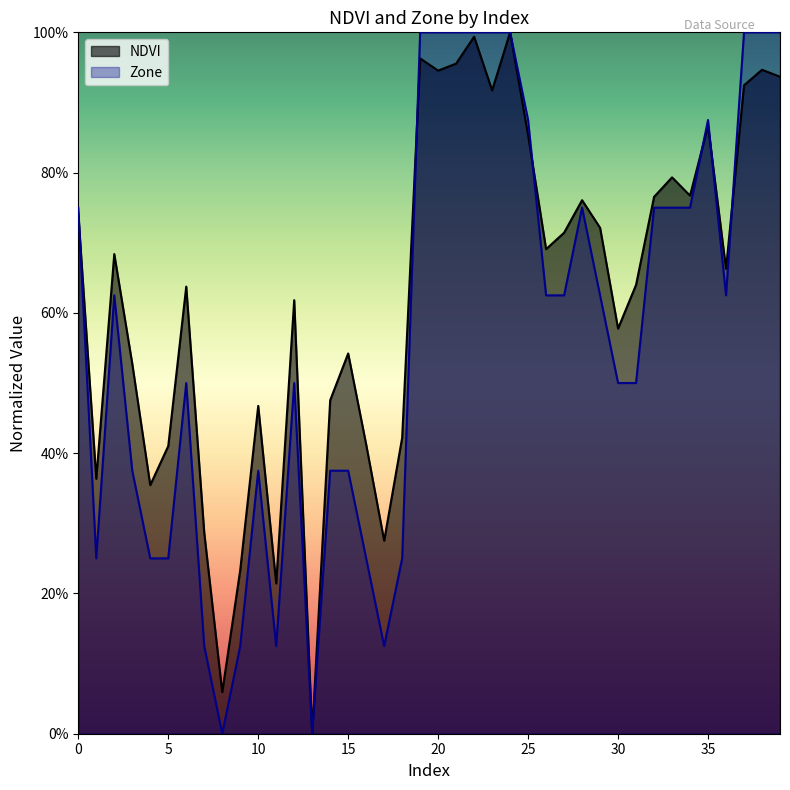

At which category does the chart reach its peak across all series?

24